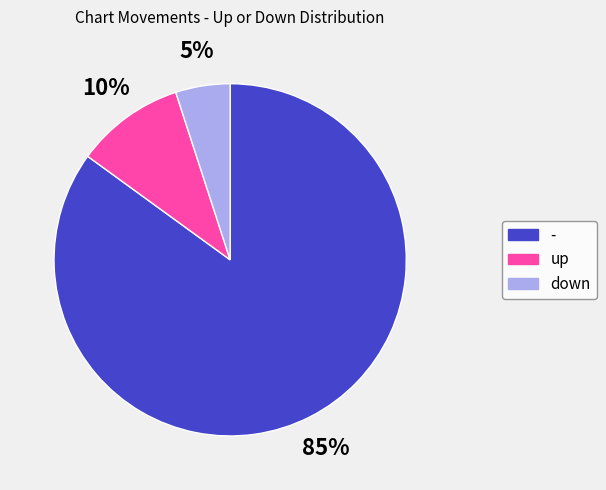

Count the number of slices in the pie.

3